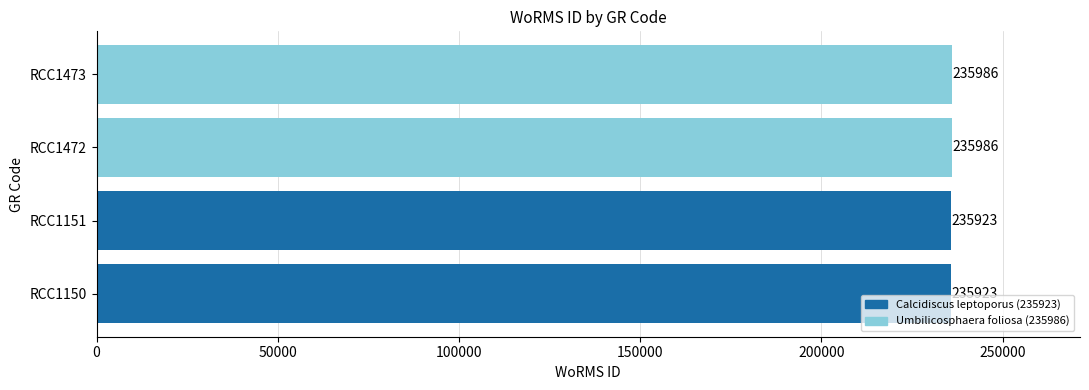

What is the ratio of the value at RCC1151 to the value at RCC1150?

1.0